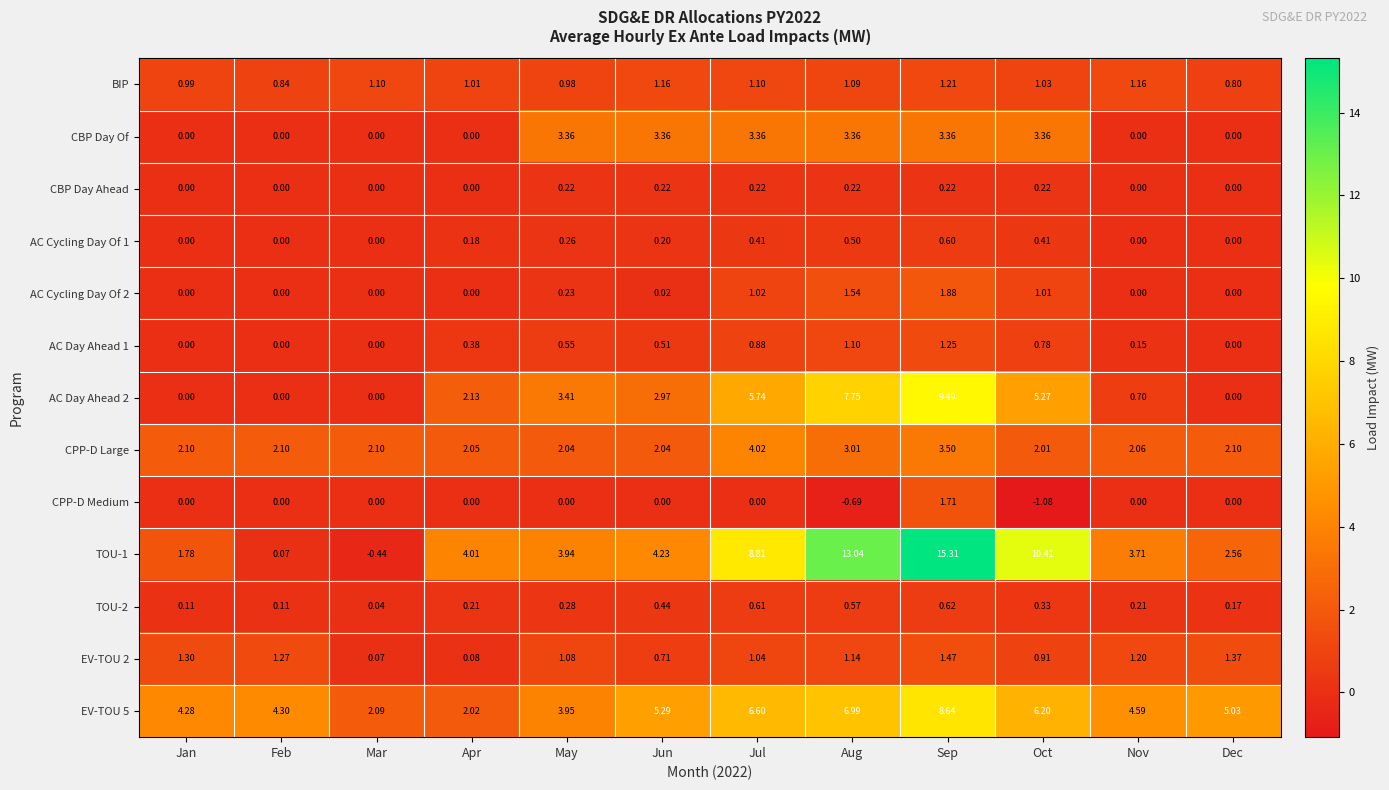

At which category is the sum across all series the highest?

Sep